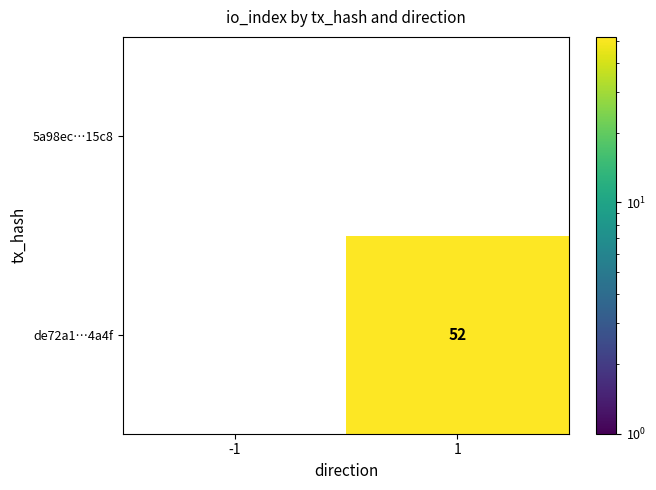

What is the maximum value shown in the chart?

52